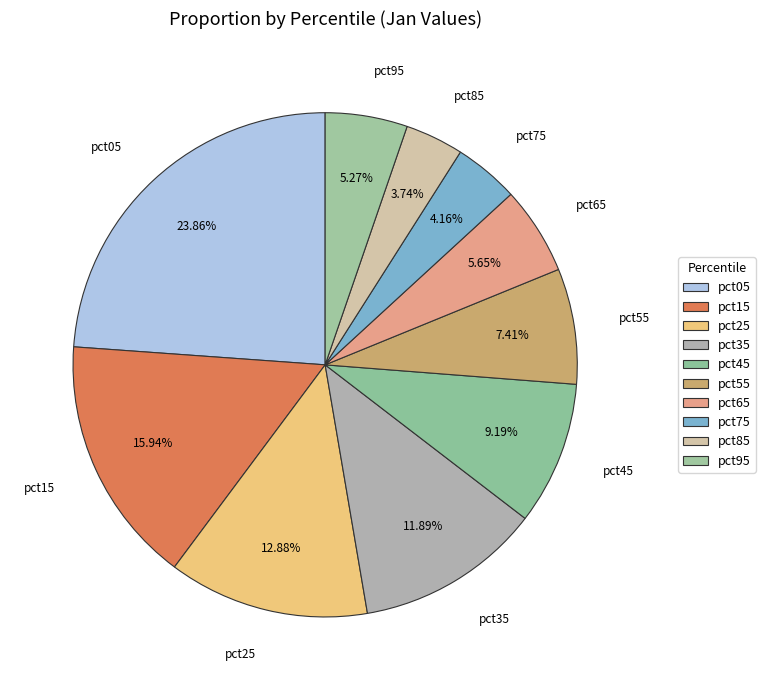

Count the number of slices in the pie.

10